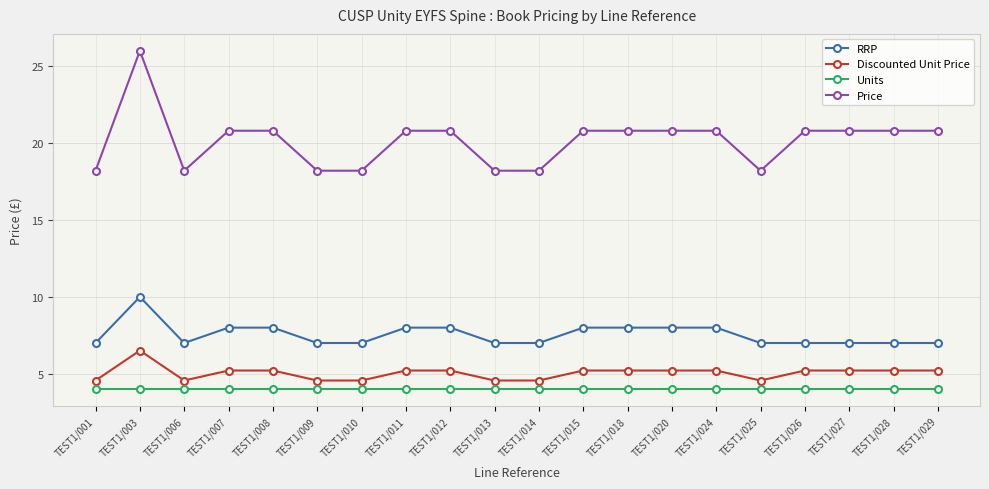

Is this an area chart (filled region under the line)?

No